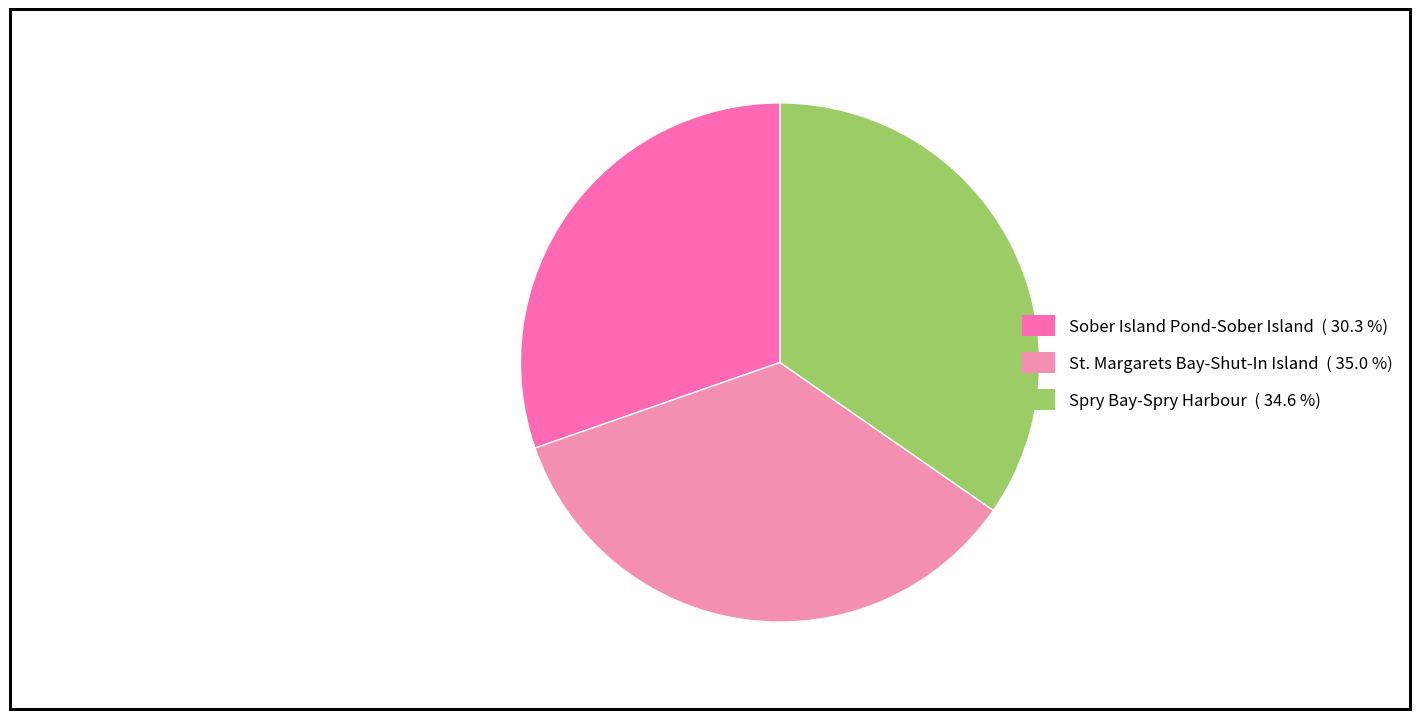

Count the number of slices in the pie.

3